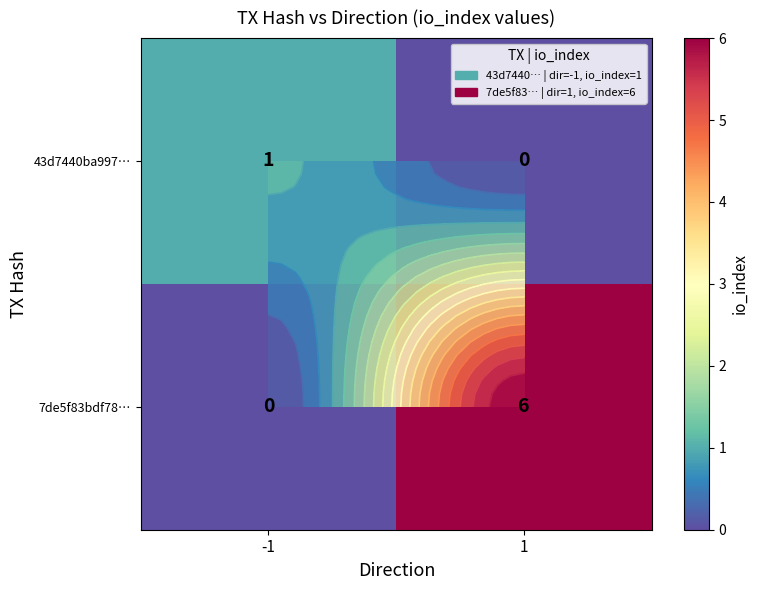

Is it true that 7de5f83bdf78… equals 4 at 1?

False